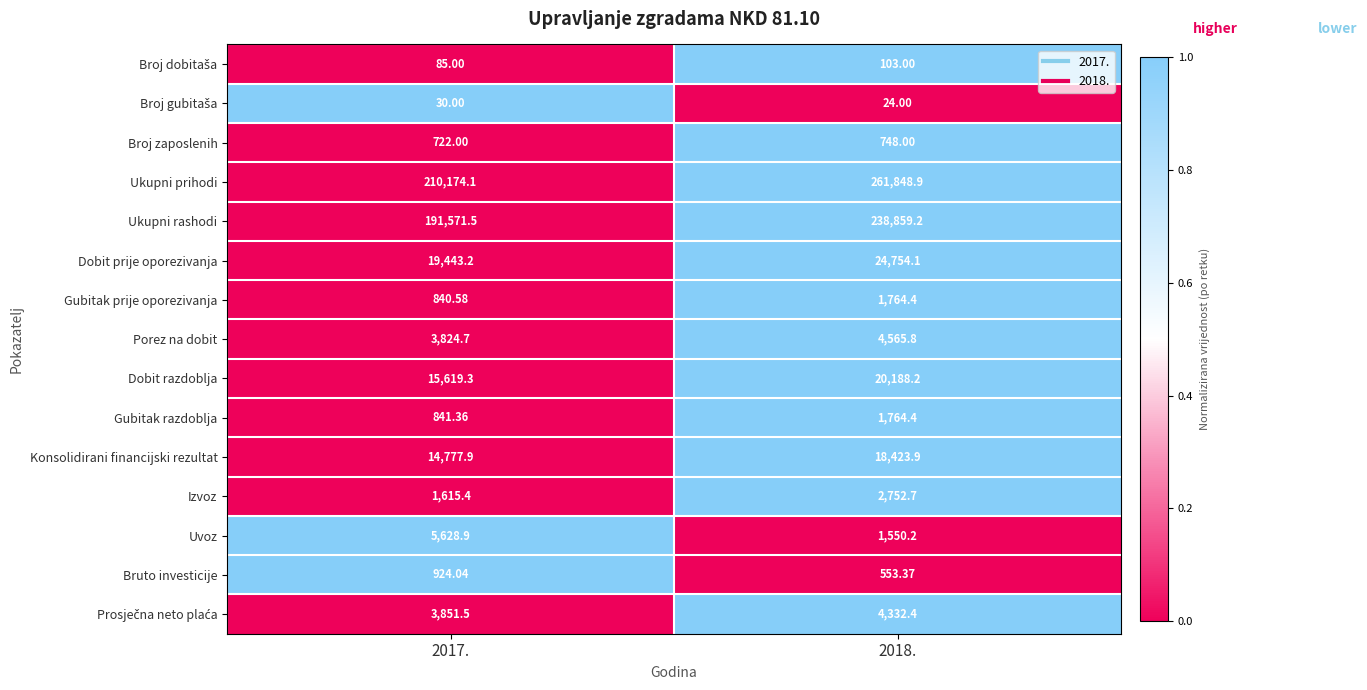

Which series has the largest total across all categories?

Ukupni prihodi